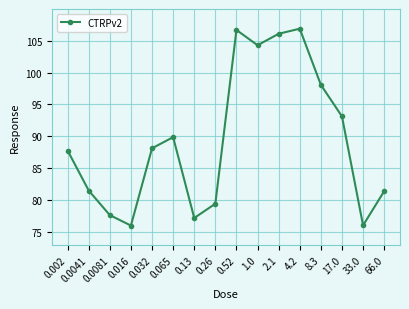

What is the label of the 11th point from the right?

0.065